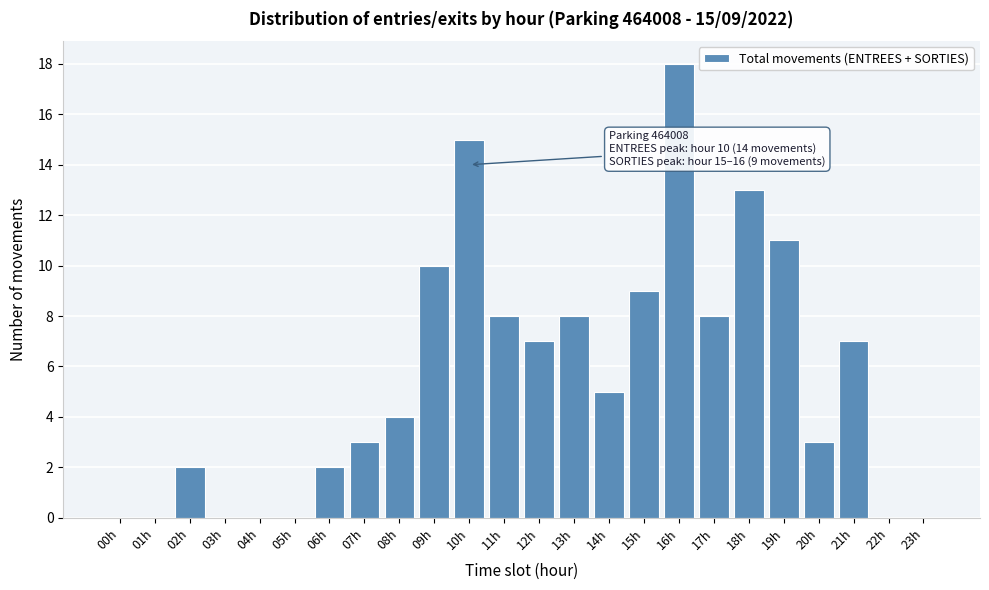

Reading left to right, transcribe all the data shown in this chart.

00h=0	01h=0	02h=2	03h=0	04h=0	05h=0	06h=2	07h=3	08h=4	09h=10	10h=15	11h=8	12h=7	13h=8	14h=5	15h=9	16h=18	17h=8	18h=13	19h=11	20h=3	21h=7	22h=0	23h=0